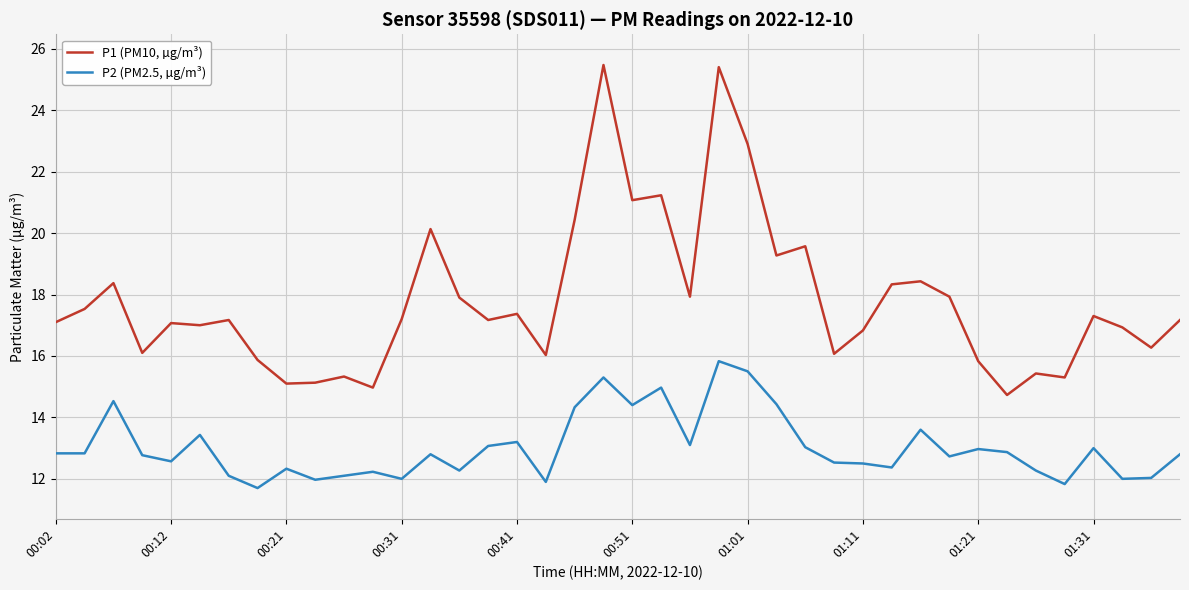

True or false: P2 (PM2.5, µg/m³) and P1 (PM10, µg/m³) cross at least once.

False